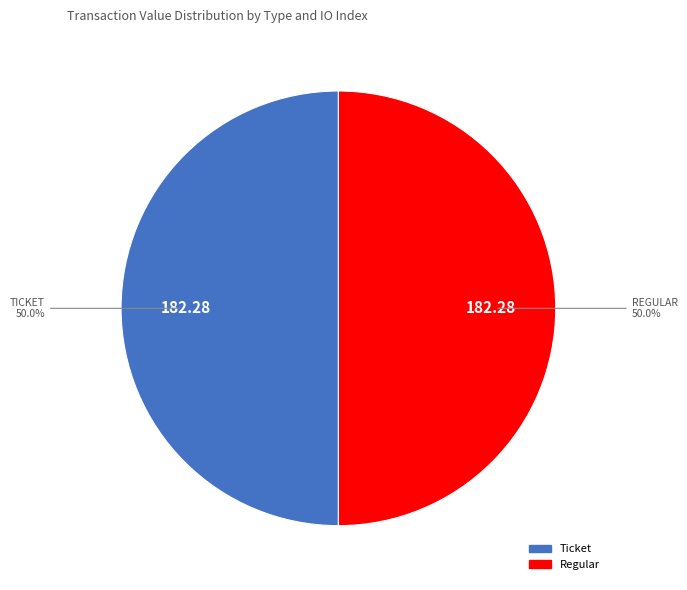

How many slices are in this pie chart?

2